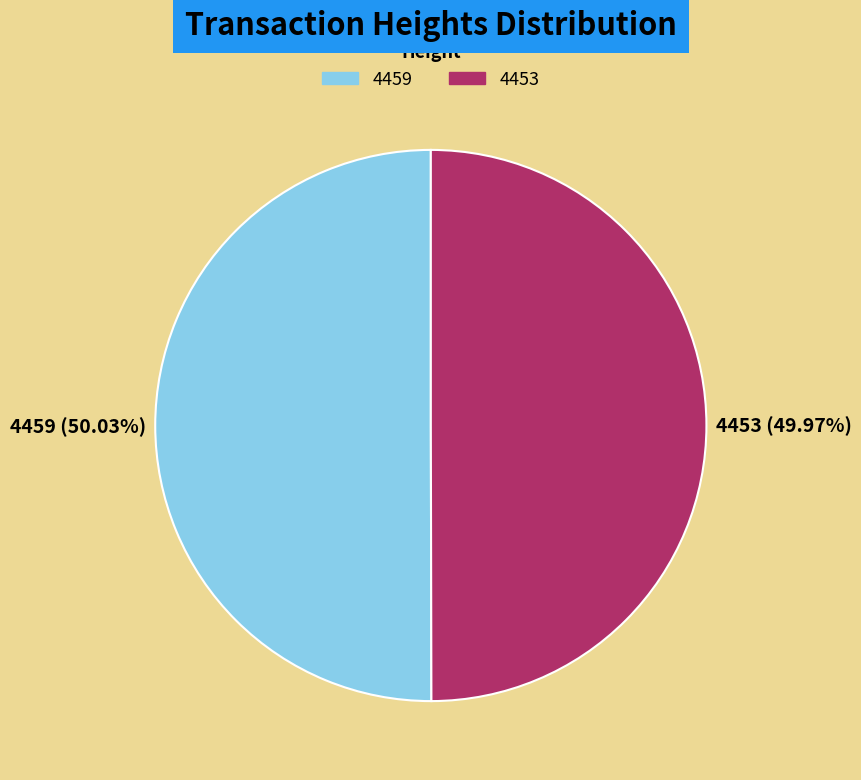

Is there a majority slice in this chart?

Yes